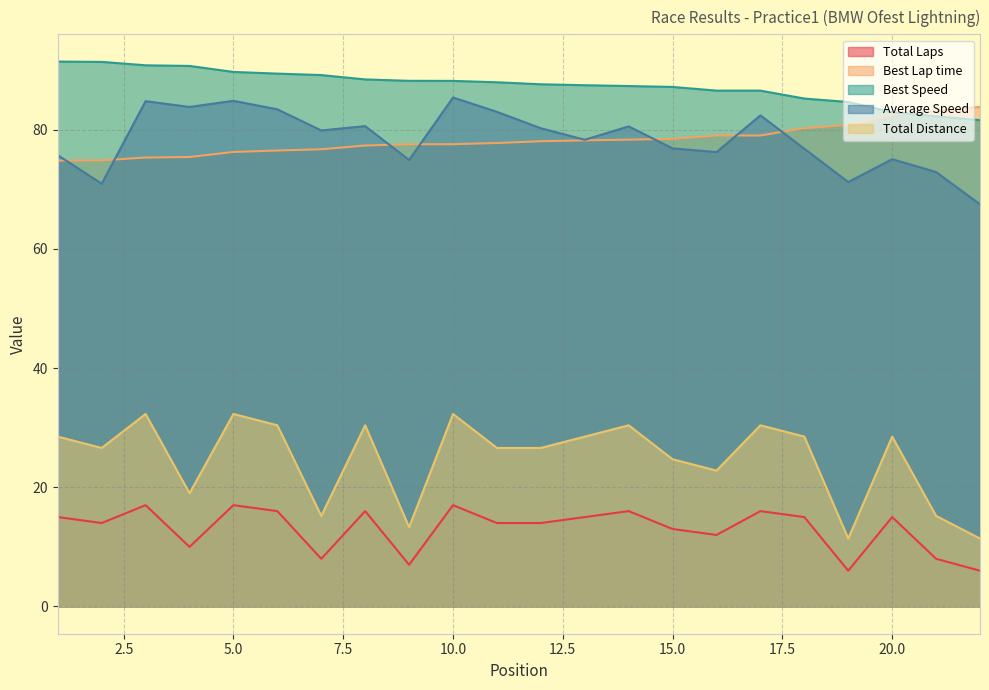

Reading left to right, extract all data points from this chart.

Total Laps: 1=15.0	2=14.0	3=17.0	4=10.0	5=17.0	6=16.0	7=8.0	8=16.0	9=7.0	10=17.0	11=14.0	12=14.0	13=15.0	14=16.0	15=13.0	16=12.0	17=16.0	18=15.0	19=6.0	20=15.0	21=8.0	22=6.0
Best Lap time: 1=74.8	2=74.9	3=75.3	4=75.4	5=76.3	6=76.5	7=76.7	8=77.3	9=77.6	10=77.6	11=77.8	12=78.1	13=78.2	14=78.3	15=78.5	16=79.0	17=79.0	18=80.3	19=80.8	20=82.5	21=83.2	22=83.8
Best Speed: 1=91.4	2=91.4	3=90.8	4=90.7	5=89.7	6=89.4	7=89.2	8=88.4	9=88.2	10=88.2	11=88.0	12=87.6	13=87.5	14=87.3	15=87.2	16=86.6	17=86.6	18=85.2	19=84.6	20=82.9	21=82.2	22=81.6
Average Speed: 1=75.7	2=70.9	3=84.8	4=83.8	5=84.8	6=83.4	7=79.9	8=80.6	9=74.9	10=85.4	11=83.0	12=80.2	13=78.3	14=80.6	15=76.9	16=76.2	17=82.4	18=76.8	19=71.2	20=75.1	21=72.9	22=67.5
Total Distance: 1=28.5	2=26.6	3=32.3	4=19.0	5=32.3	6=30.4	7=15.2	8=30.4	9=13.3	10=32.3	11=26.6	12=26.6	13=28.5	14=30.4	15=24.7	16=22.8	17=30.4	18=28.5	19=11.4	20=28.5	21=15.2	22=11.4